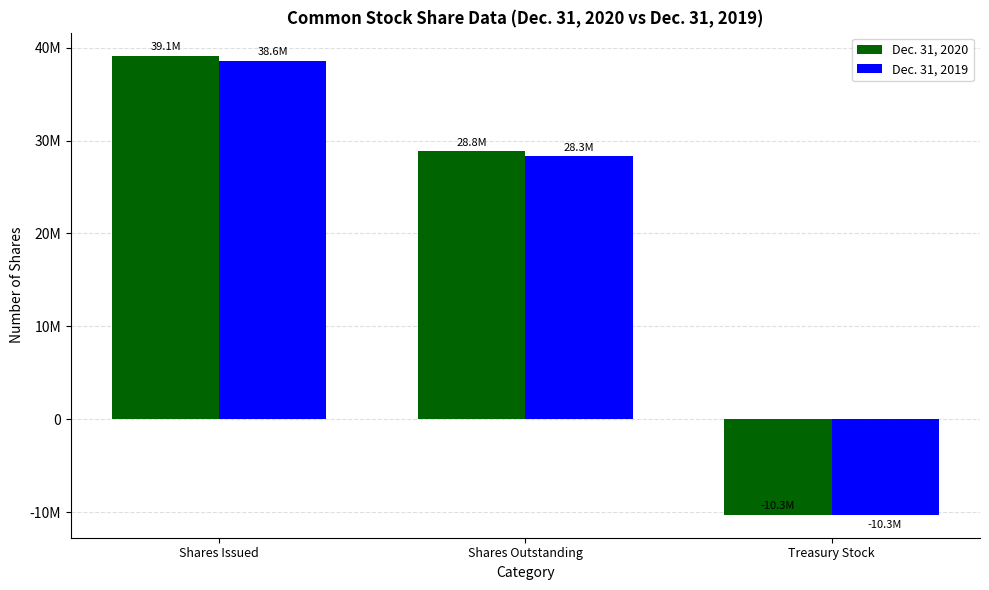

Does the chart contain any negative values?

Yes